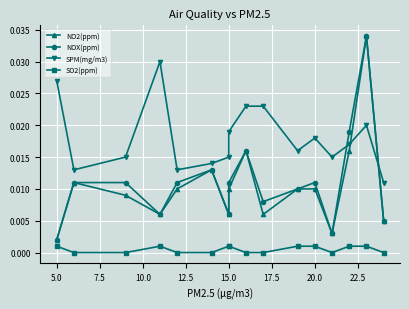

The value of SPM(mg/m3) at 7.5 is 0.0. True or false?

False